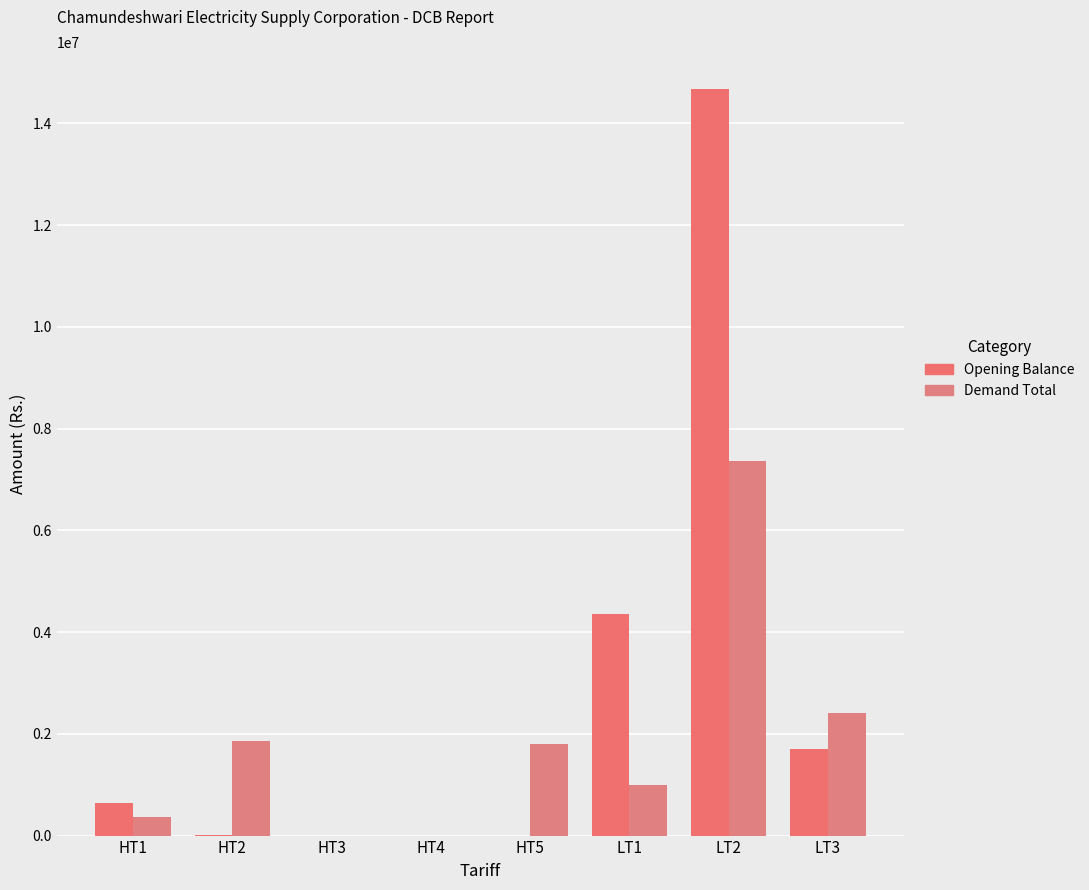

Reading left to right, transcribe all the data shown in this chart.

Opening Balance: 633680.0	15633.1	0.0	0.0	0.0	4364150.1	14669131.4	1708898.6
Demand Total: 359207.0	1864799.0	0.0	0.0	1806008.0	991703.2	7355496.3	2411217.0